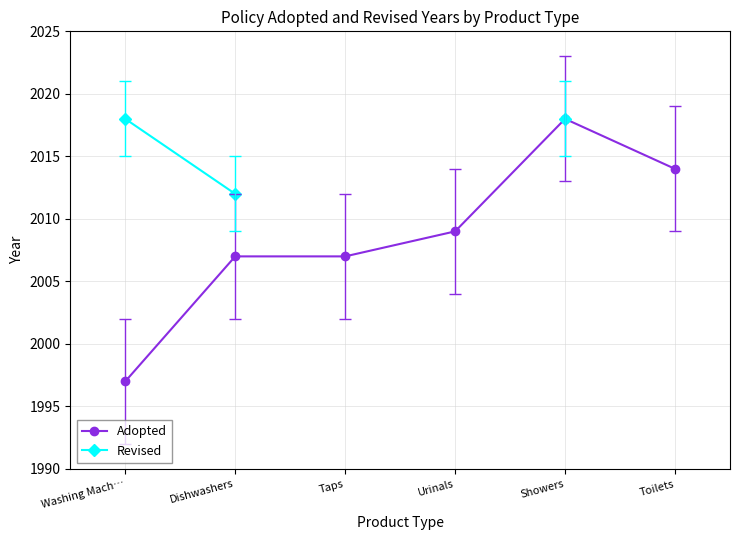

What are all the series names shown in the legend?

Adopted, Revised